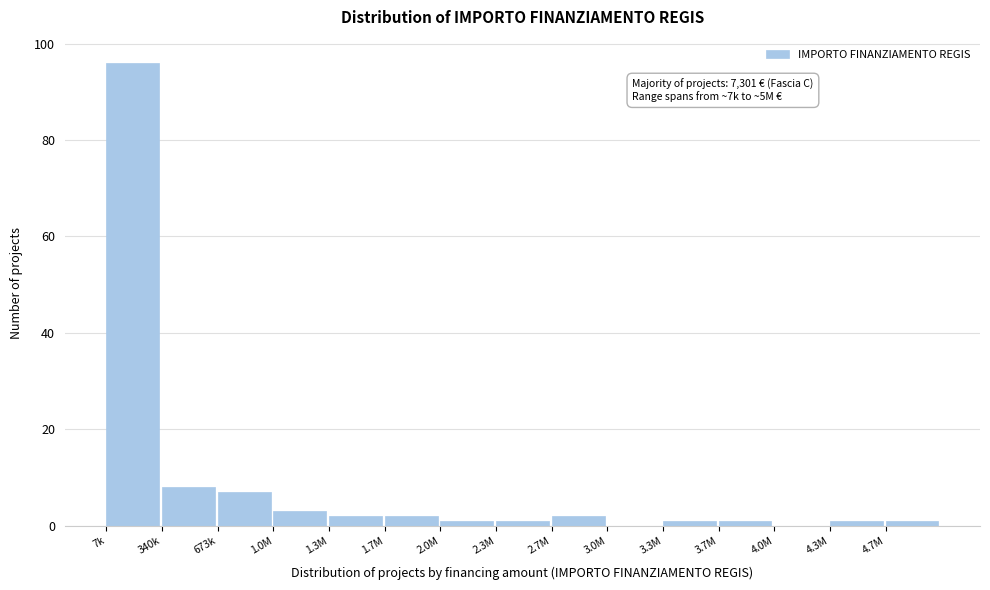

Reading left to right, what are all the values shown in this chart?

7k=96	340k=8	673k=7	1.0M=3	1.3M=2	1.7M=2	2.0M=1	2.3M=1	2.7M=2	3.0M=0	3.3M=1	3.7M=1	4.0M=0	4.3M=1	4.7M=1